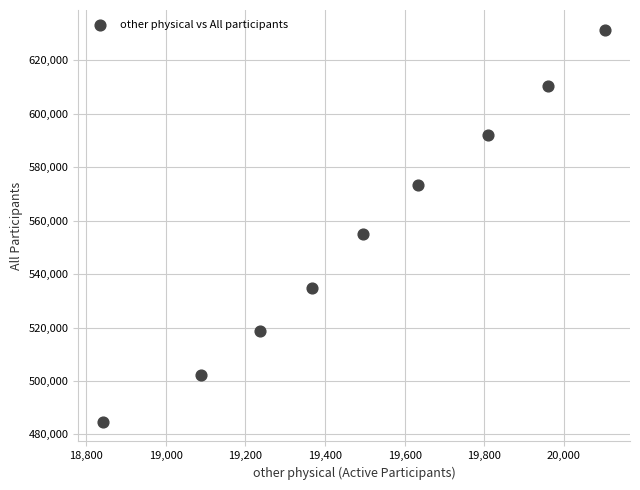

What is the range of X values (max minus min)?

1259